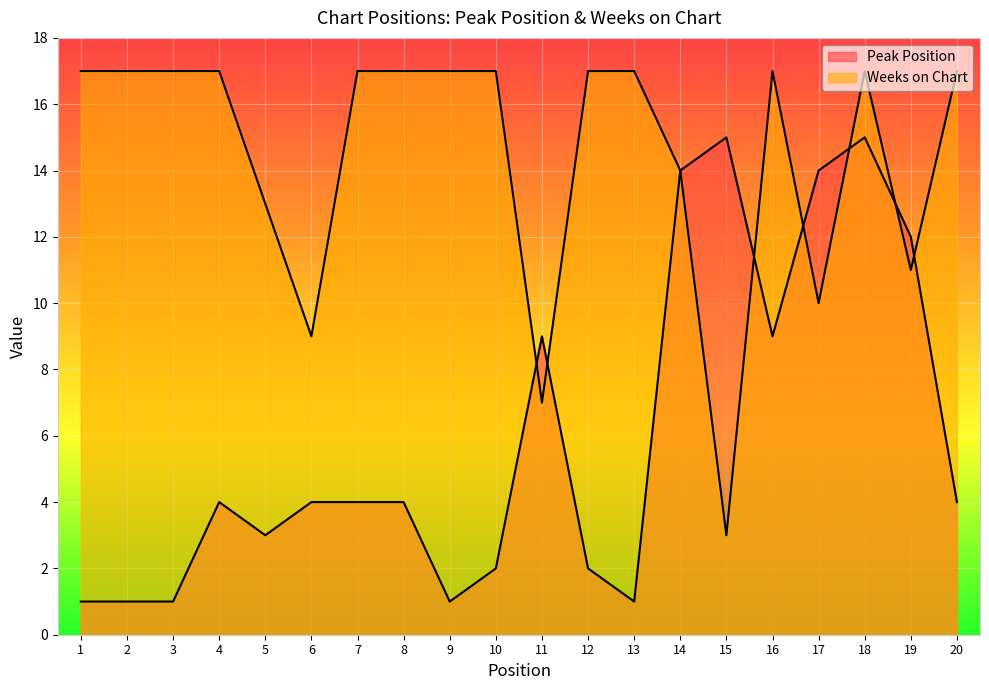

Rank the categories by Peak Position value from lowest to highest.

1, 2, 3, 9, 13, 10, 12, 5, 4, 6, 7, 8, 20, 11, 16, 19, 14, 17, 15, 18